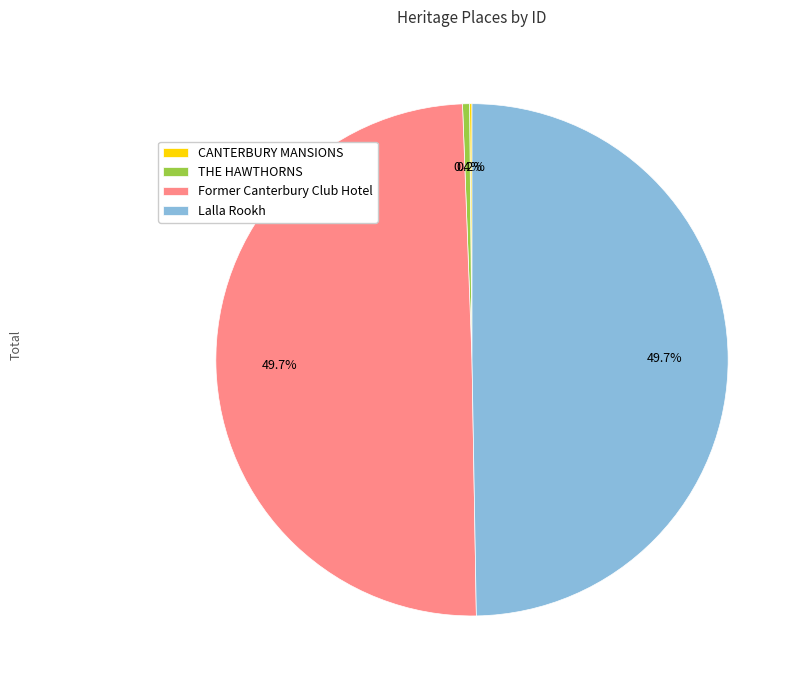

To the nearest percent, what is the difference between the largest and smallest slice percentages?

50%